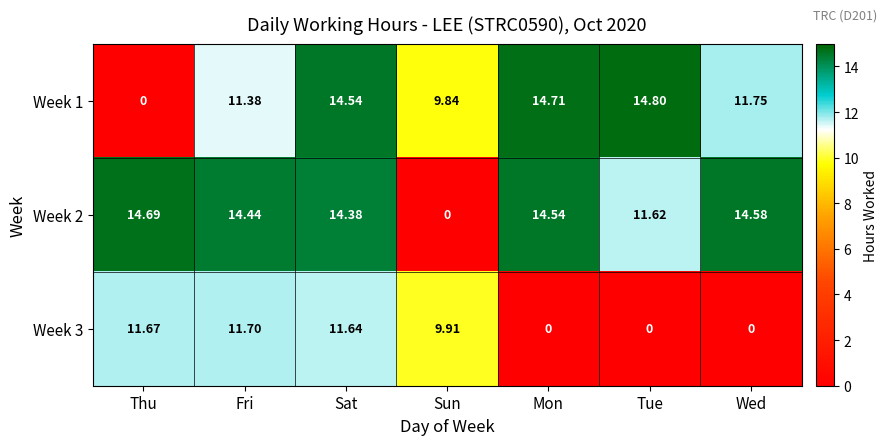

At which category is the sum across all series the highest?

Sat